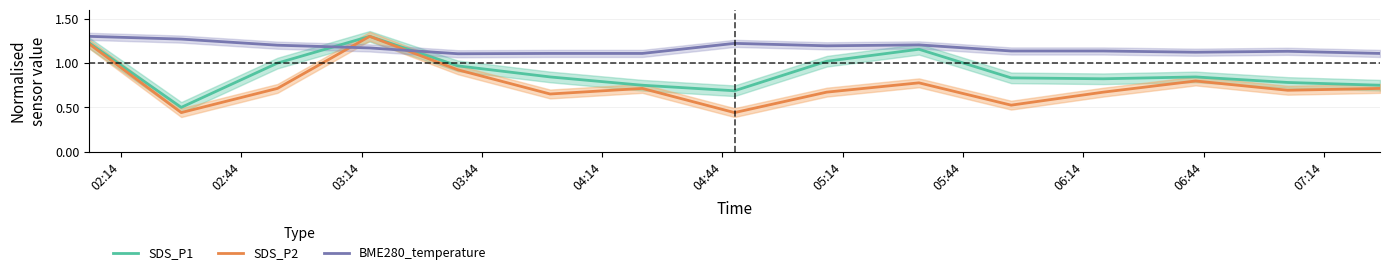

True or false: SDS_P1 and BME280_temperature intersect in this chart.

True